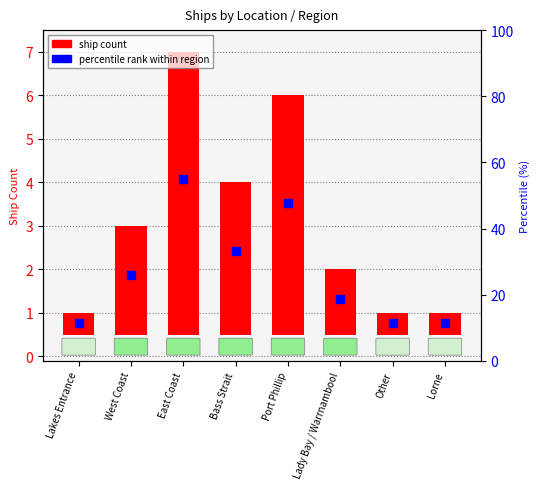

At how many categories does at least one series exceed 5?

2